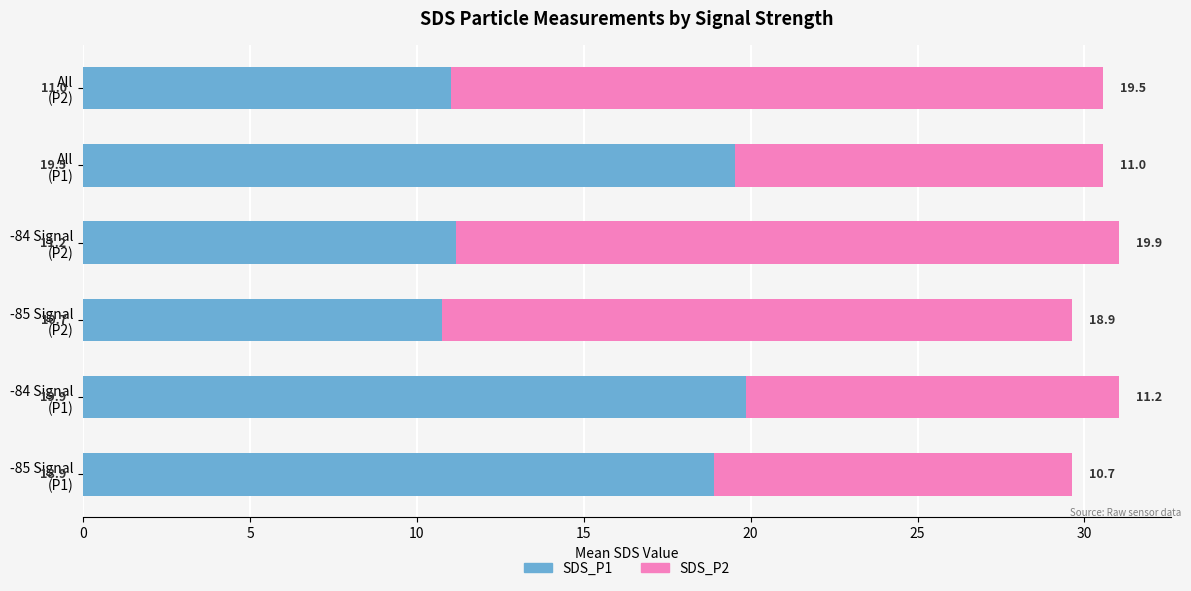

What are all the series names shown in the legend?

SDS_P1, SDS_P2